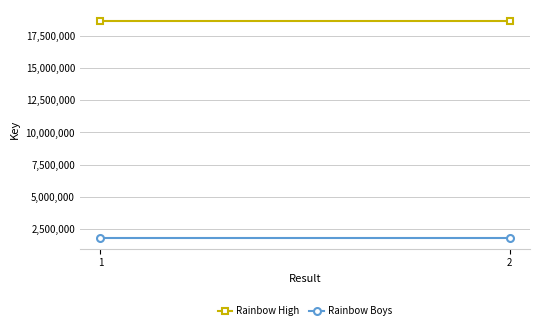

Reading left to right, transcribe all the data shown in this chart.

Rainbow High: 1=18651478	2=18651478
Rainbow Boys: 1=1849743	2=1849743